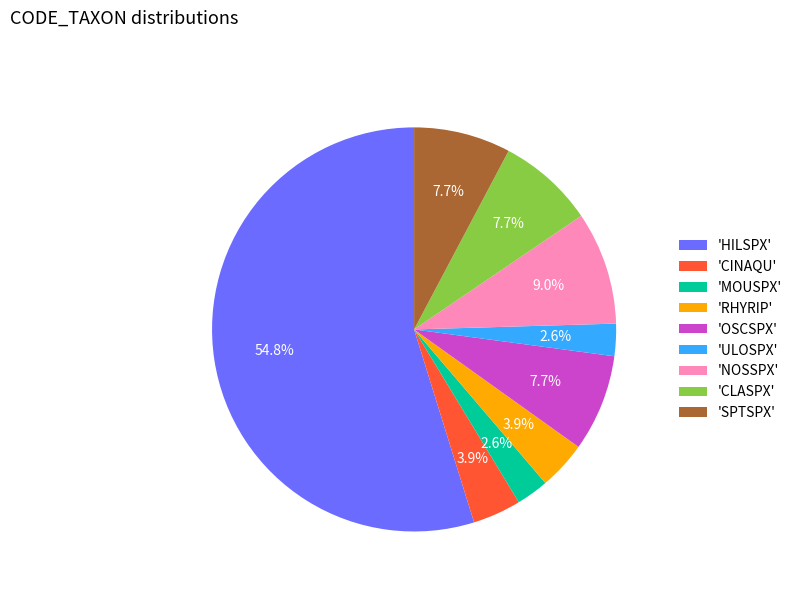

Which category has the biggest portion of the pie?

'HILSPX'